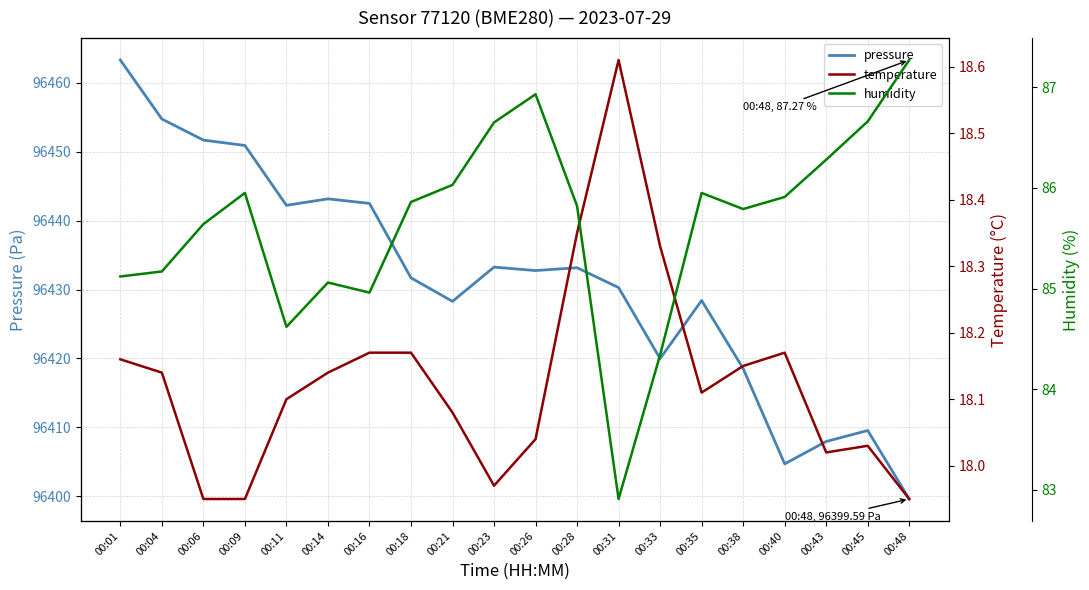

The pressure series shows 96433.2 at 00:23. True or false?

True